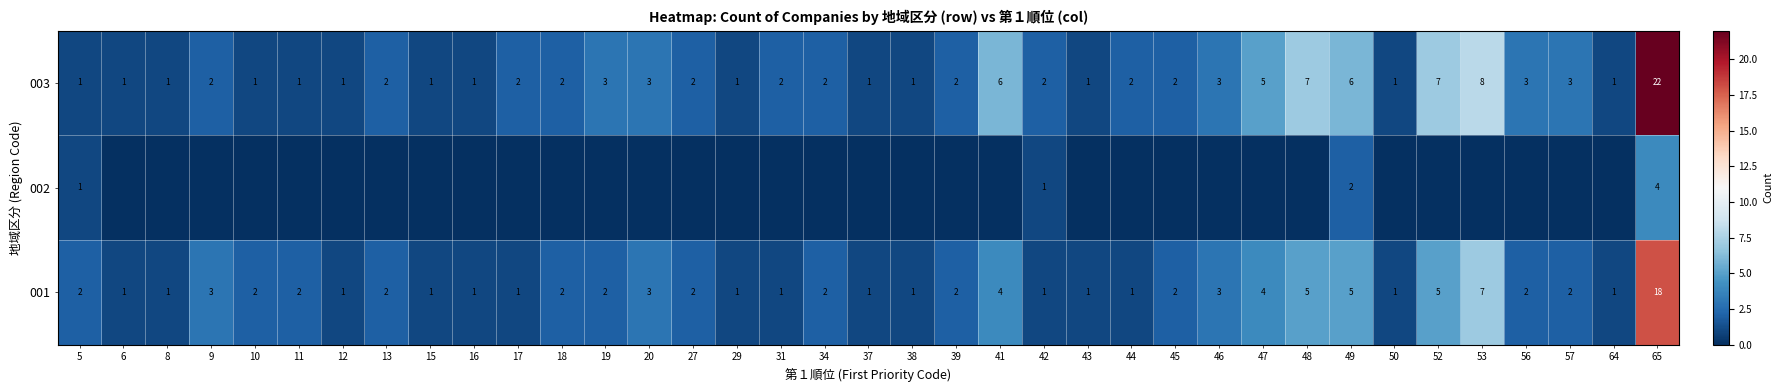

What is the difference between the second highest and minimum values in the 001 series?

6